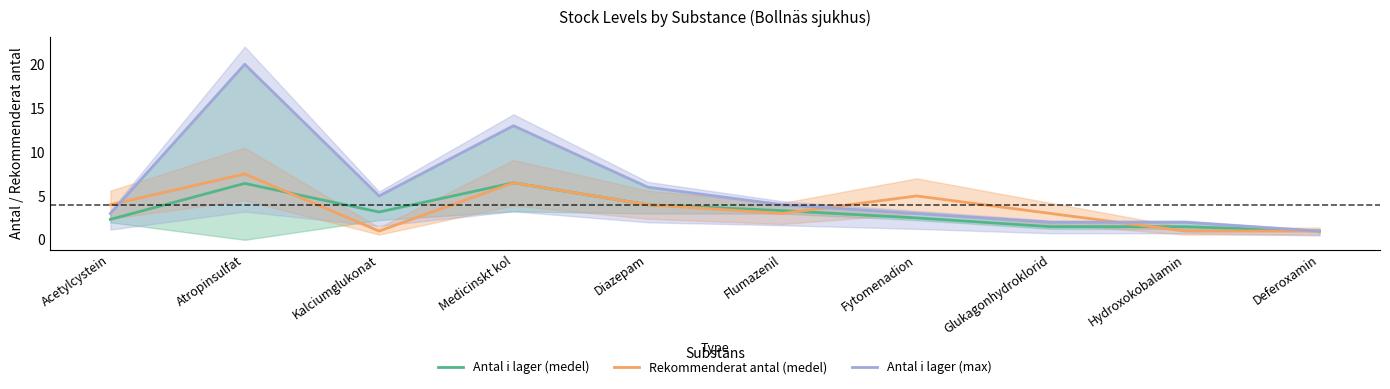

Rank the categories by Rekommenderat antal (medel) value from highest to lowest.

Atropinsulfat, Medicinskt kol, Fytomenadion, Acetylcystein, Diazepam, Flumazenil, Glukagonhydroklorid, Kalciumglukonat, Hydroxokobalamin, Deferoxamin